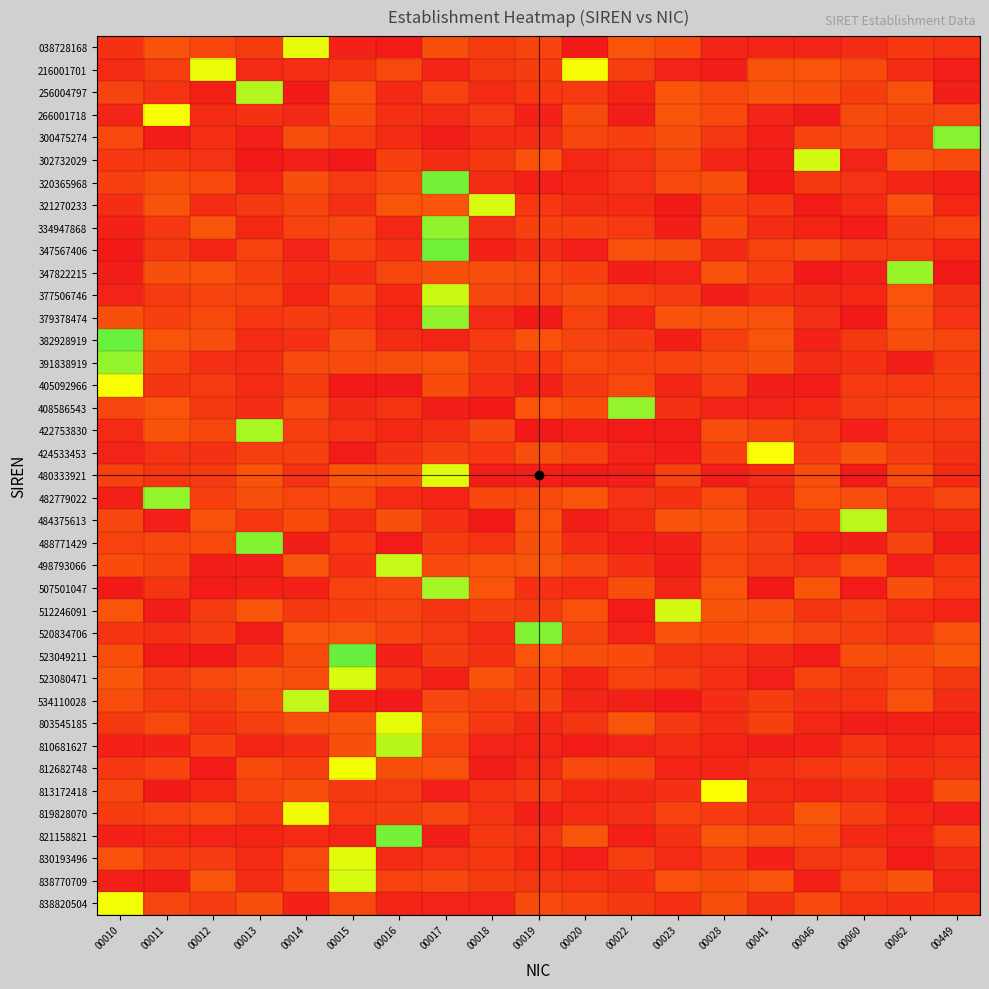

What is the total value across all series at 00028?

7.8